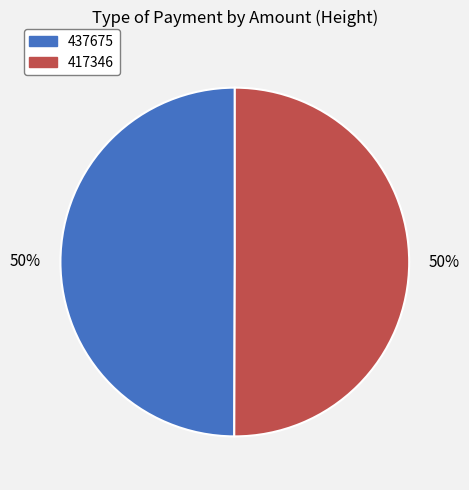

Do 437675 and 417346 together represent more than half of the pie?

Yes